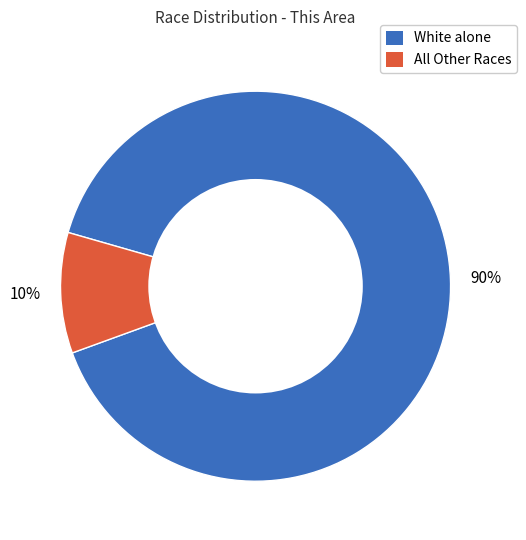

To the nearest percent, what is the difference between the largest and smallest slice percentages?

80%